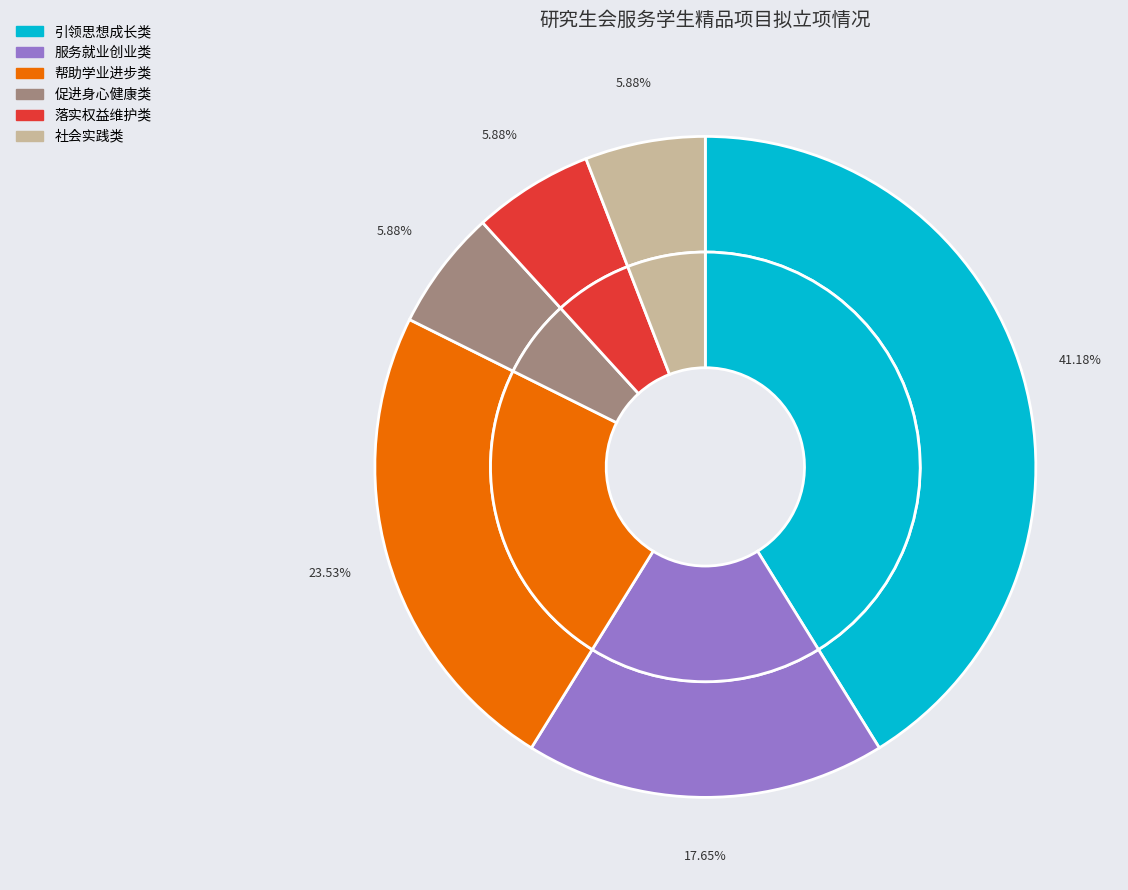

To the nearest percent, what is the combined percentage of 促进身心健康类 and 服务就业创业类?

24%